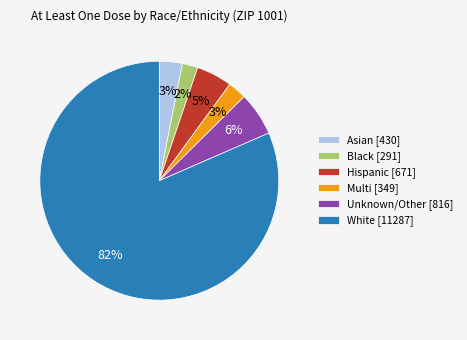

True or false: Multi [349] accounts for 13% of the total.

False